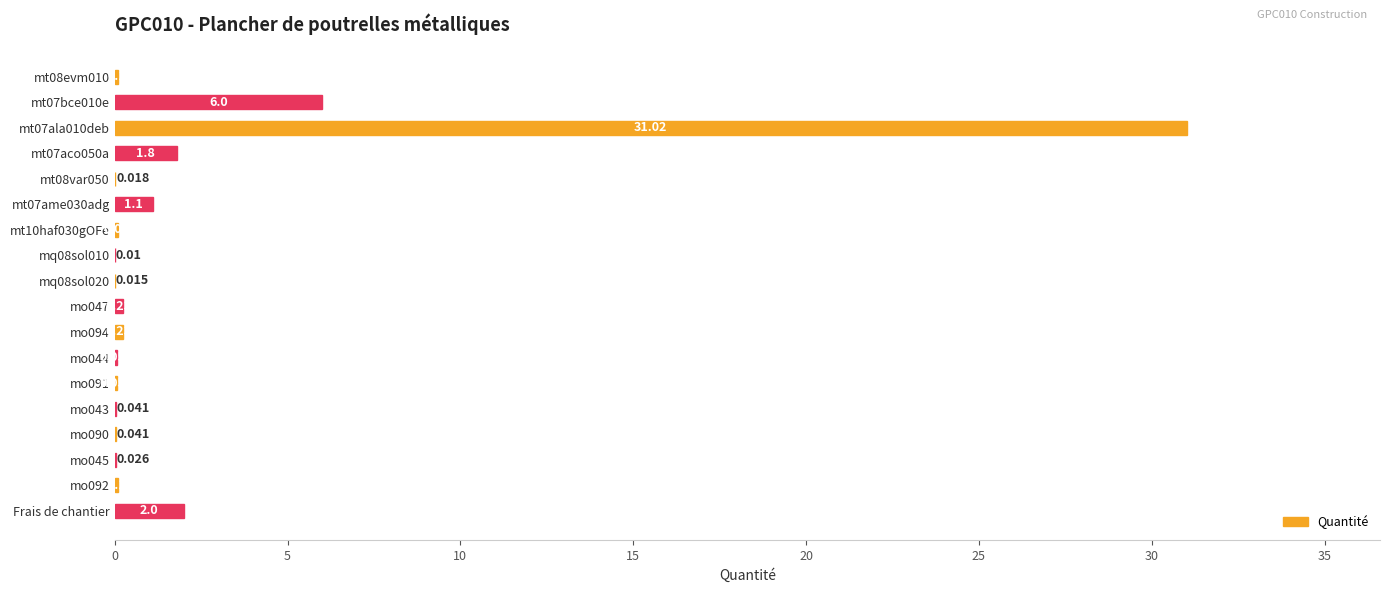

Which has a higher value, Frais de chantier or mq08sol010?

Frais de chantier